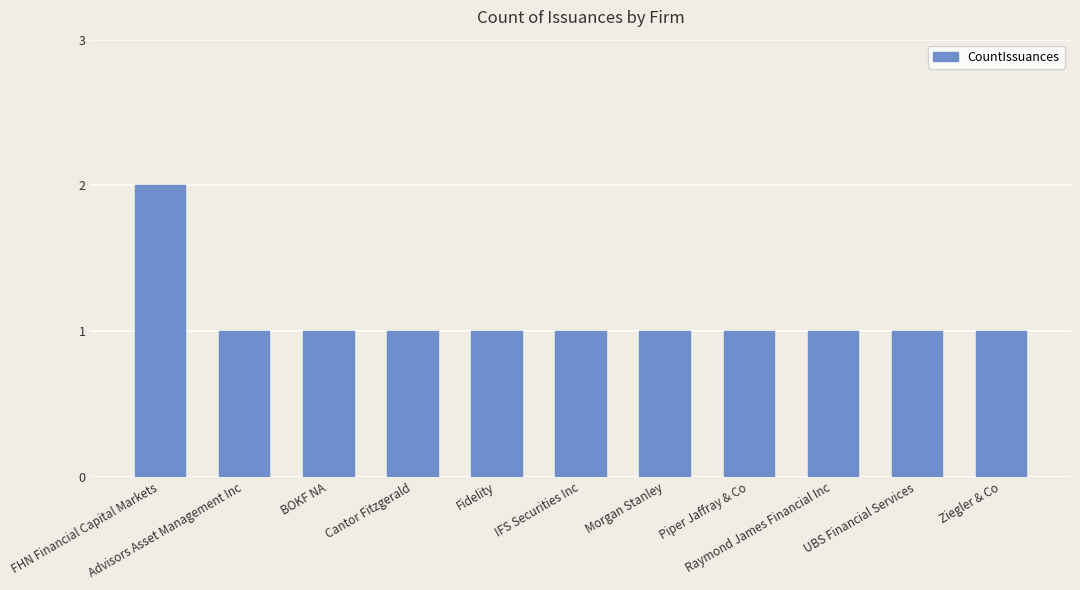

What is the sum of all values?

12